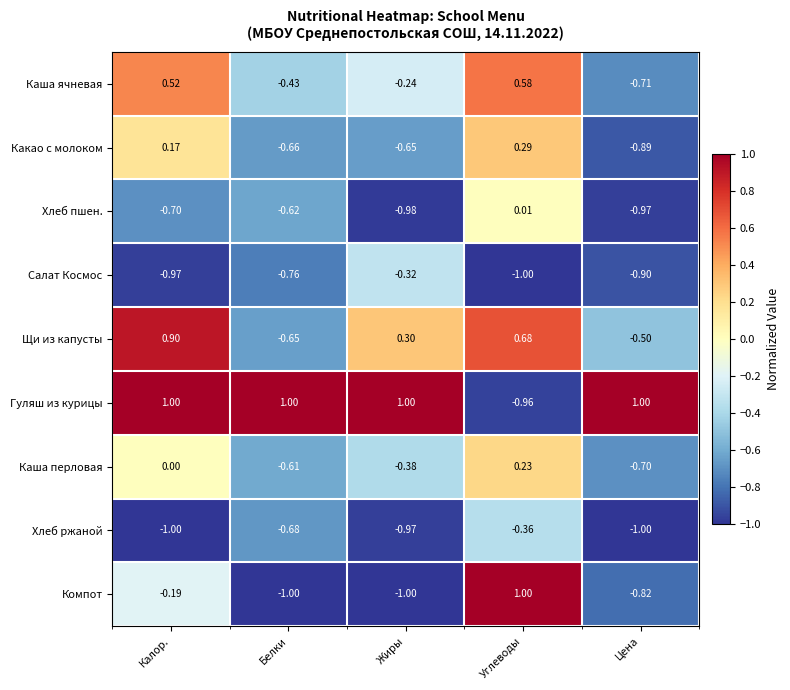

At how many categories does at least one series exceed 0?

5